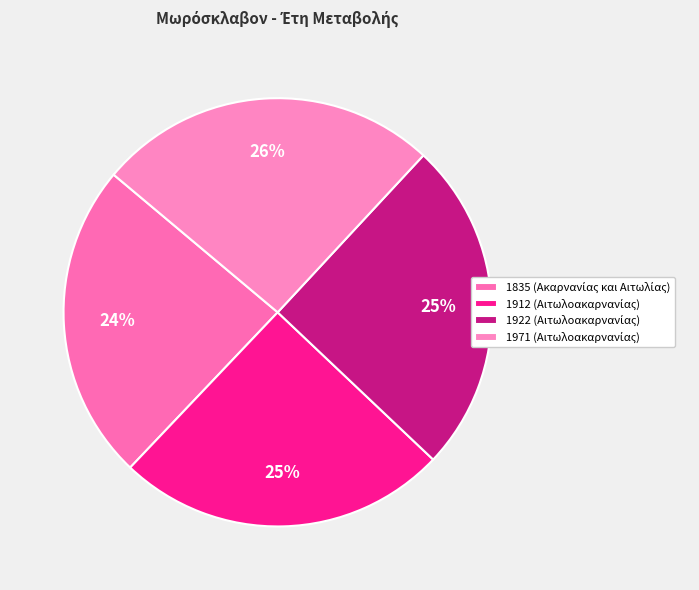

How many slices are in this pie chart?

4